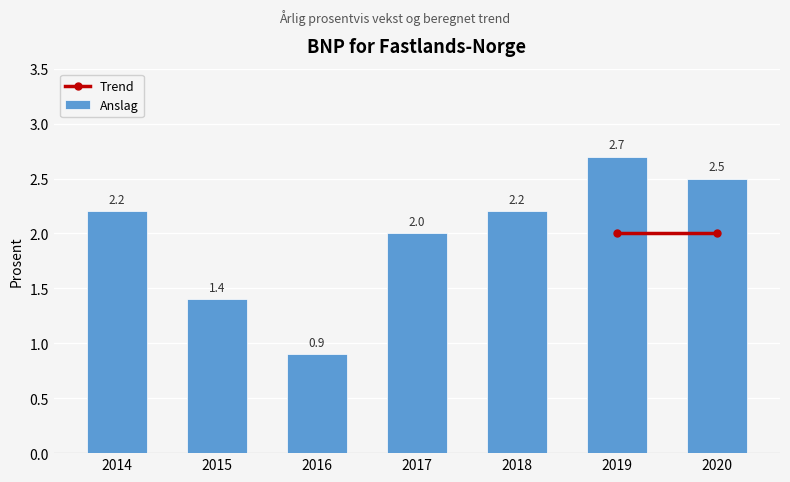

Reading left to right, transcribe all the data shown in this chart.

2014=2.2	2015=1.4	2016=0.9	2017=2.0	2018=2.2	2019=2.7	2020=2.5